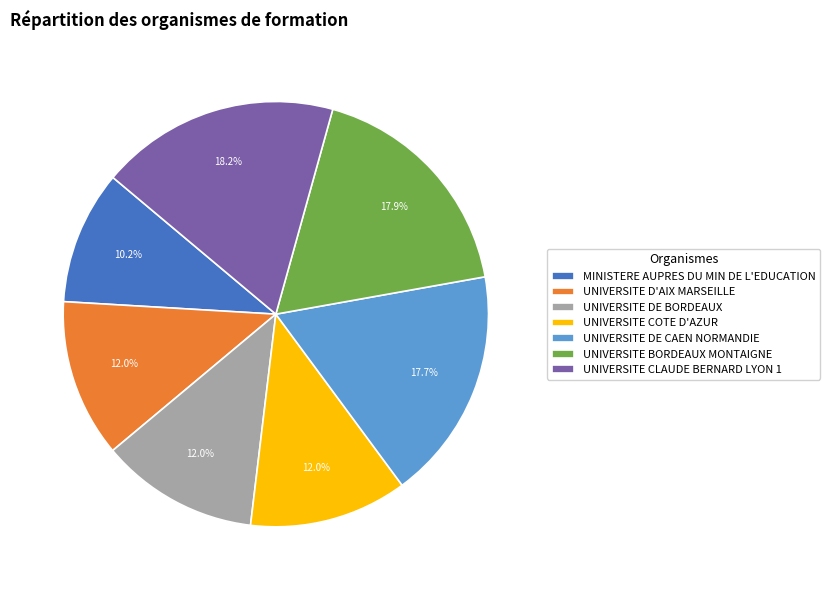

Is UNIVERSITE CLAUDE BERNARD LYON 1 the majority of the pie?

No